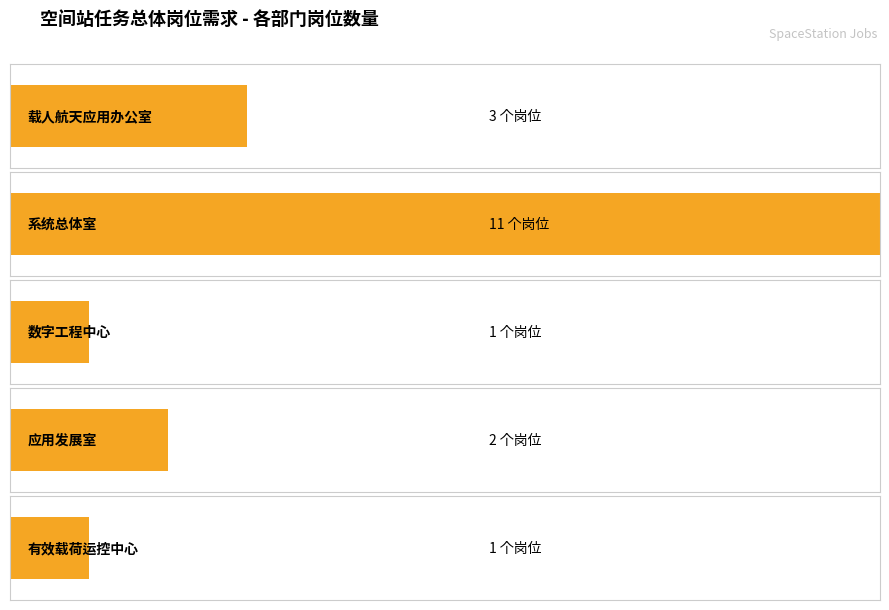

Between 系统总体室 and 有效载荷运控中心, which is larger?

系统总体室